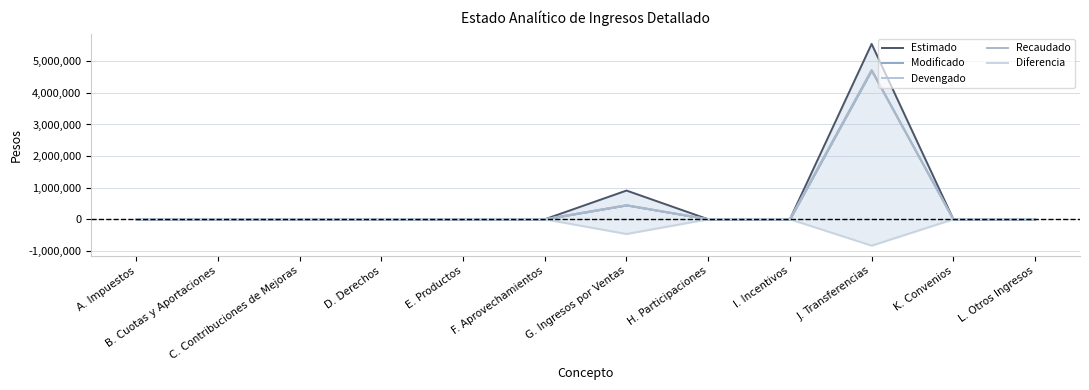

Does the chart display data point markers on the line(s)?

No